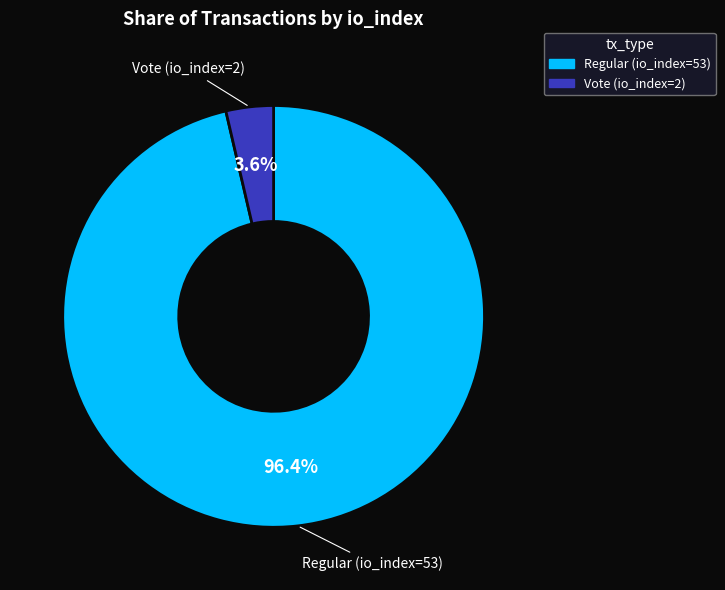

Which has a higher value, Vote (io_index=2) or Regular (io_index=53)?

Regular (io_index=53)